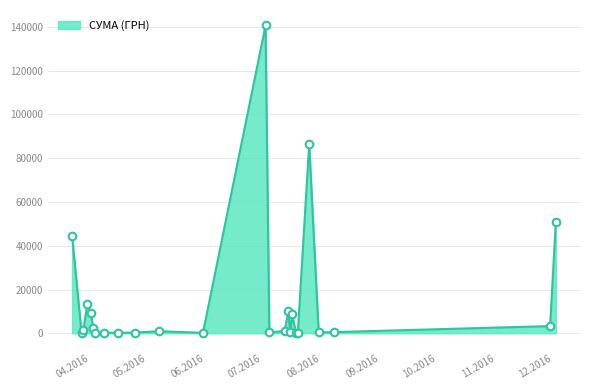

What is the maximum value shown in the chart?

140706.2